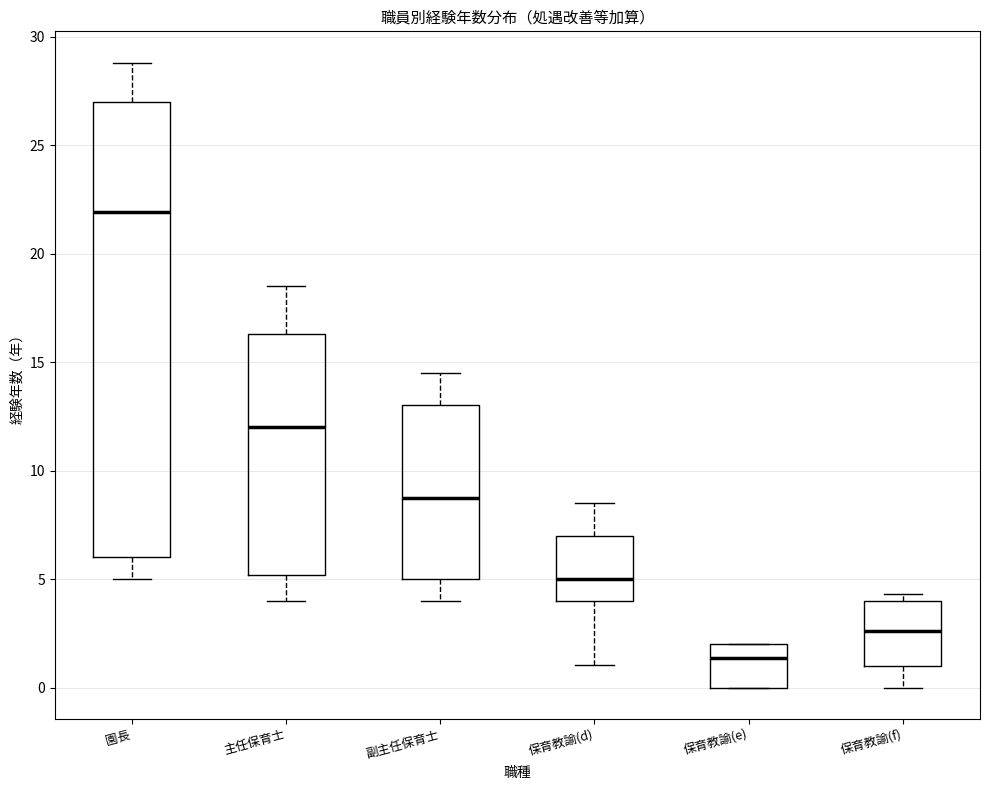

Which box has the lowest median line?

保育教諭(e)